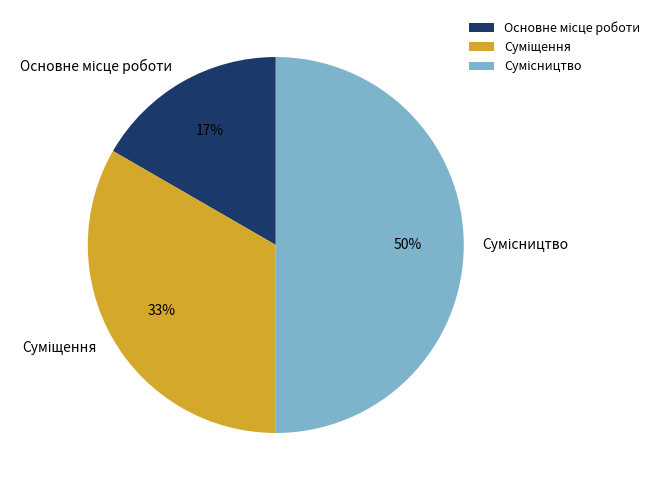

To the nearest percent, what is the average slice percentage?

33%